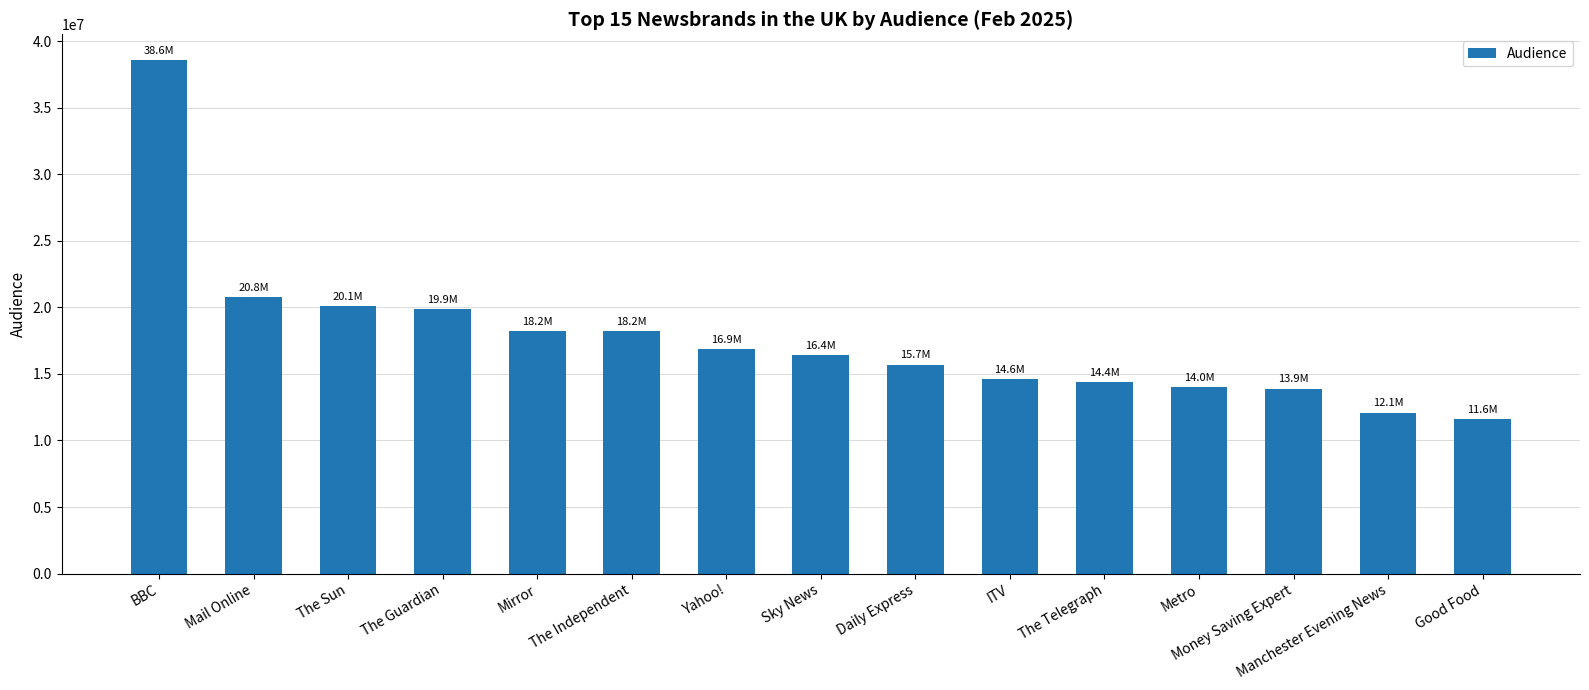

What is the difference between the maximum and minimum values?

27000000